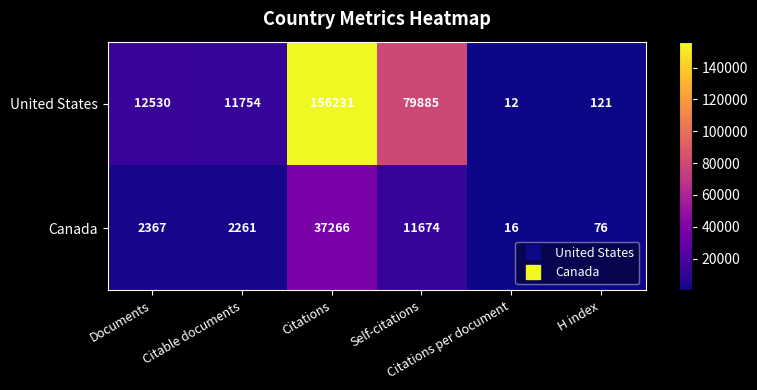

What is the average value of the United States series?

43422